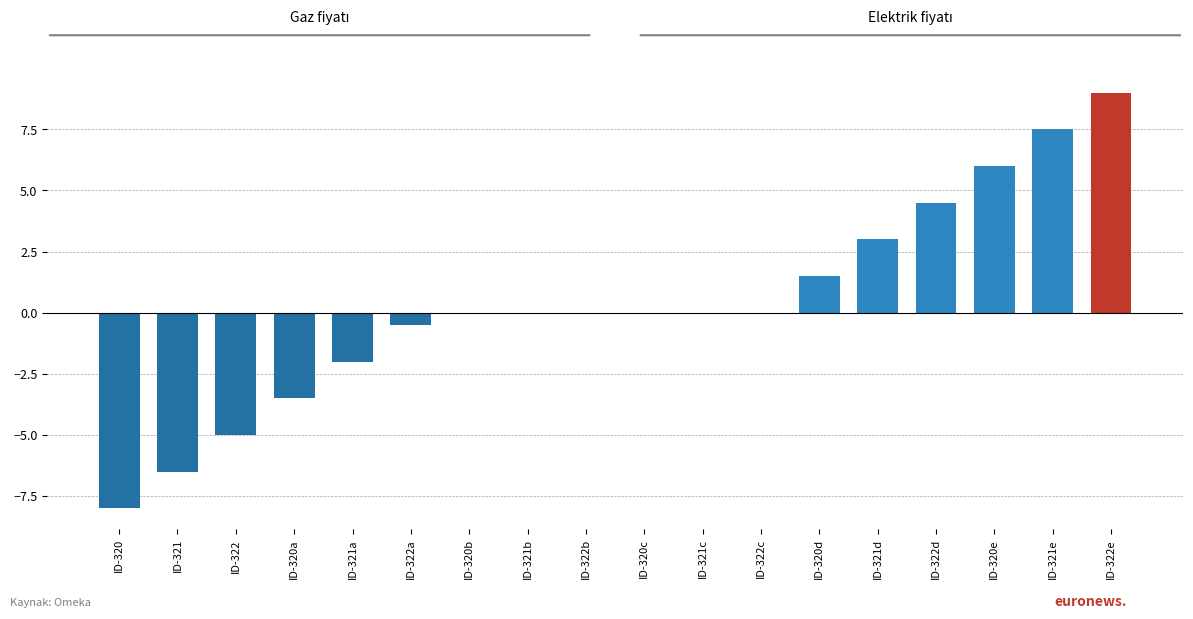

At which category does the chart reach its peak across all series?

ID-322e